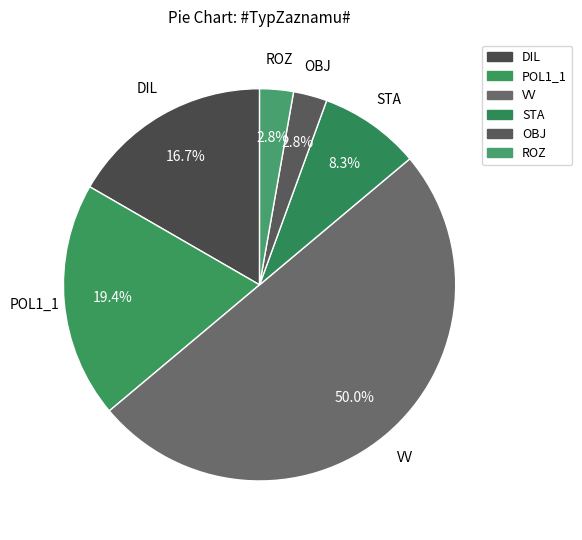

Is STA the majority of the pie?

No